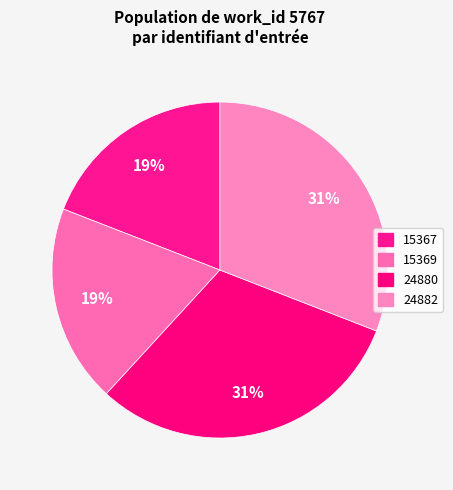

How many slices are in this pie chart?

4